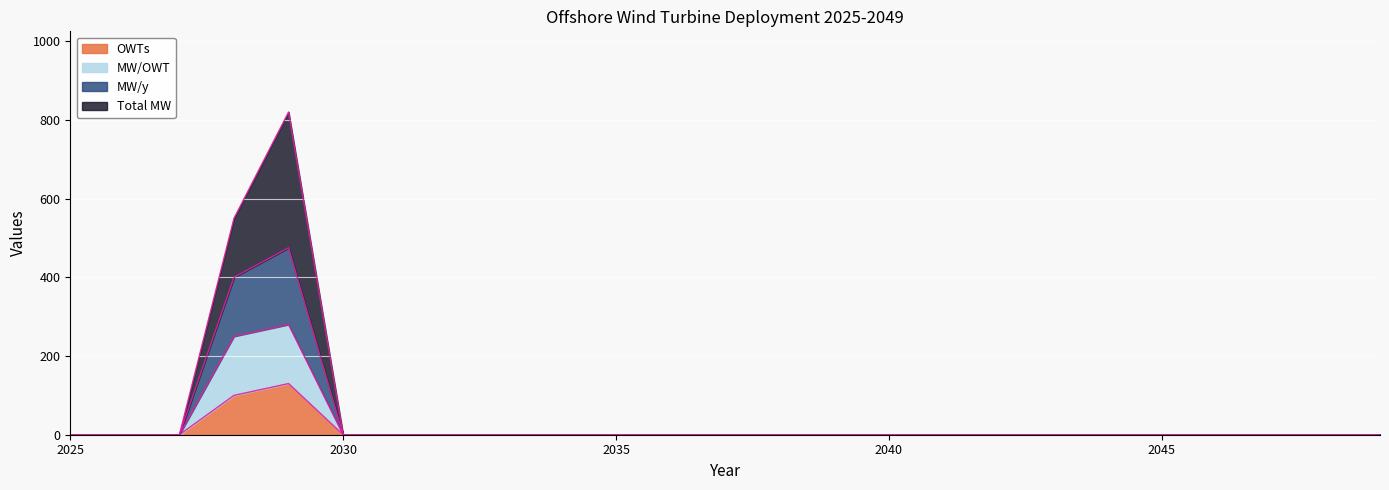

How many data points in OWTs are above 0?

2